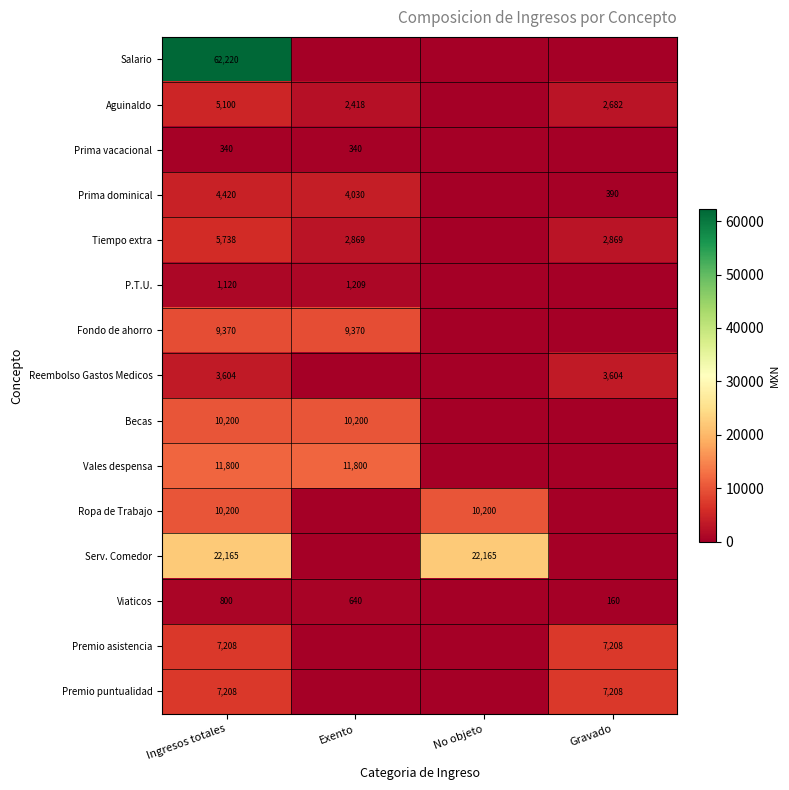

What is the difference between the Aguinaldo values at Ingresos totales and Exento?

2682